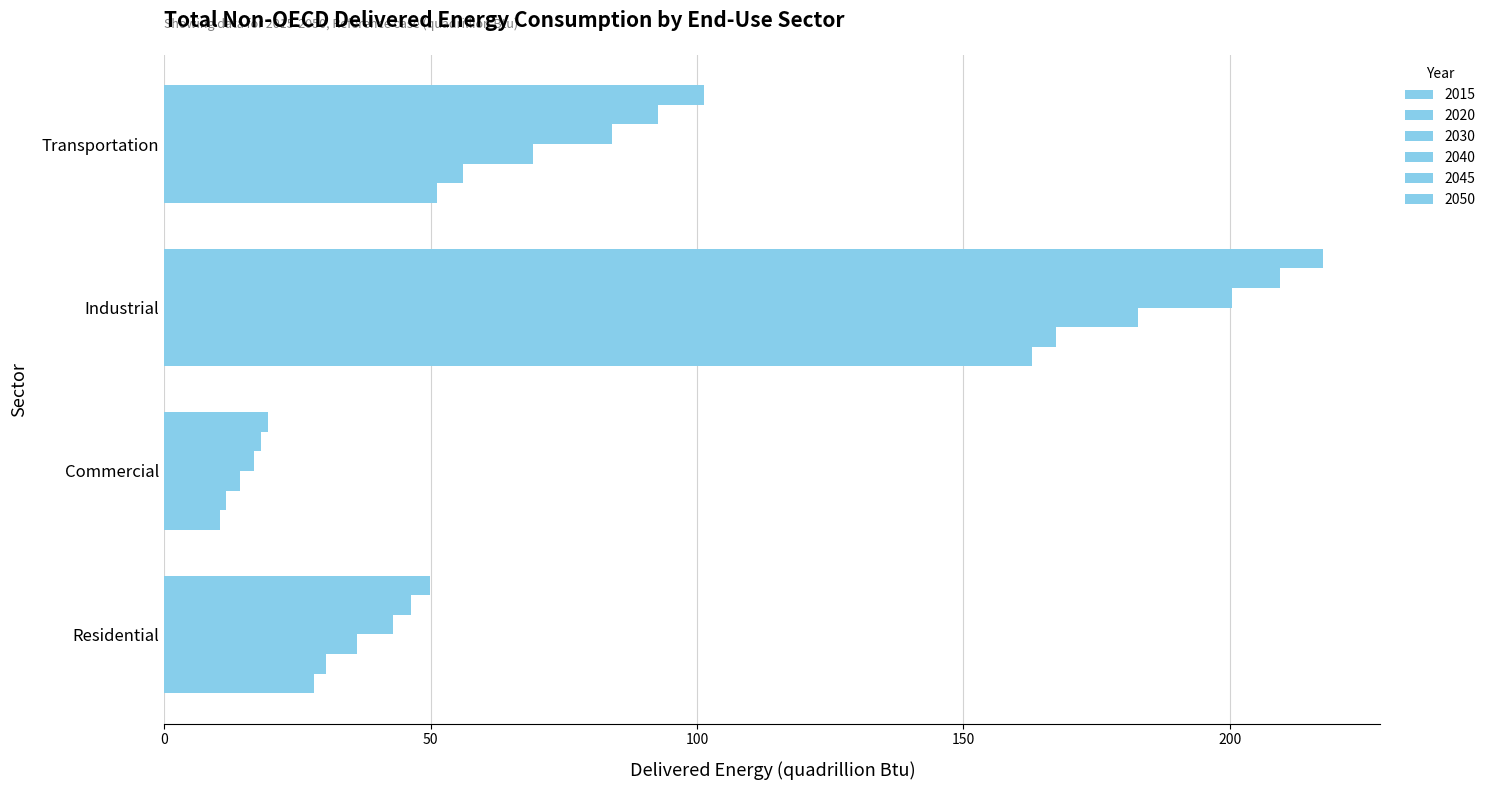

Count the number of categories in the chart.

4